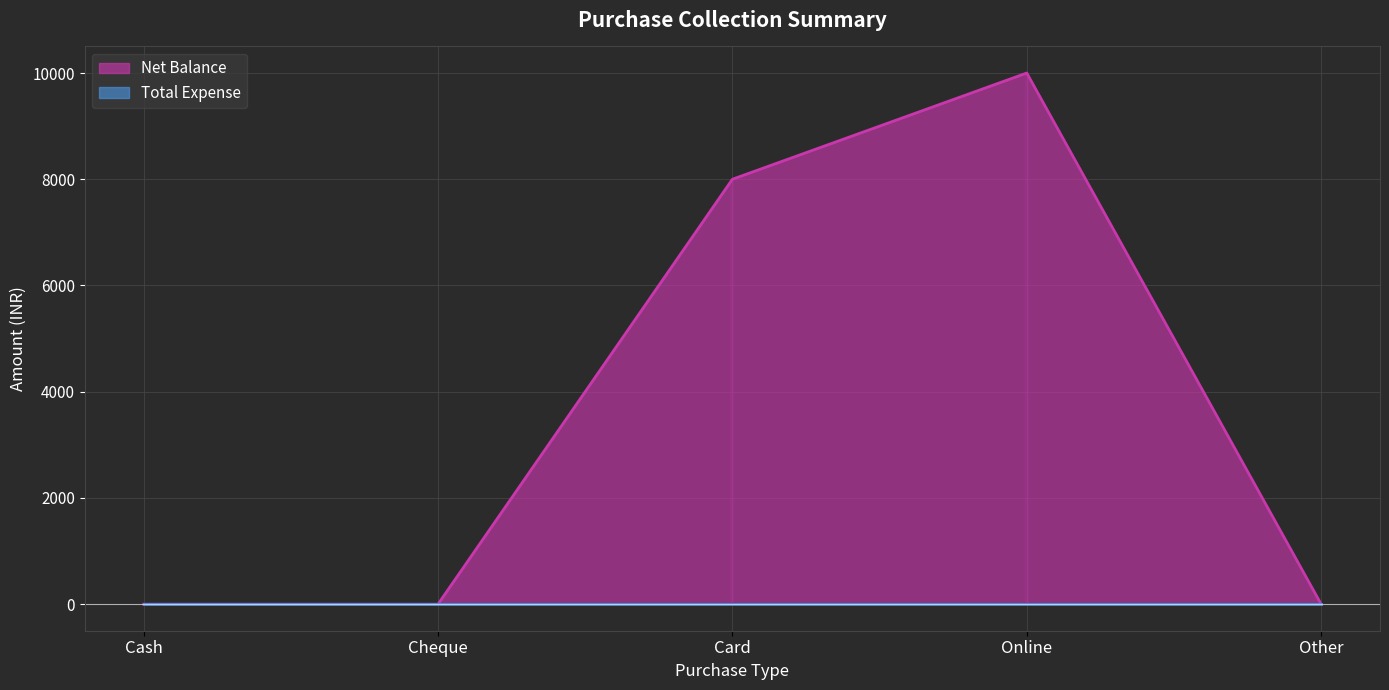

At which label is the value closest to 5000?

Card